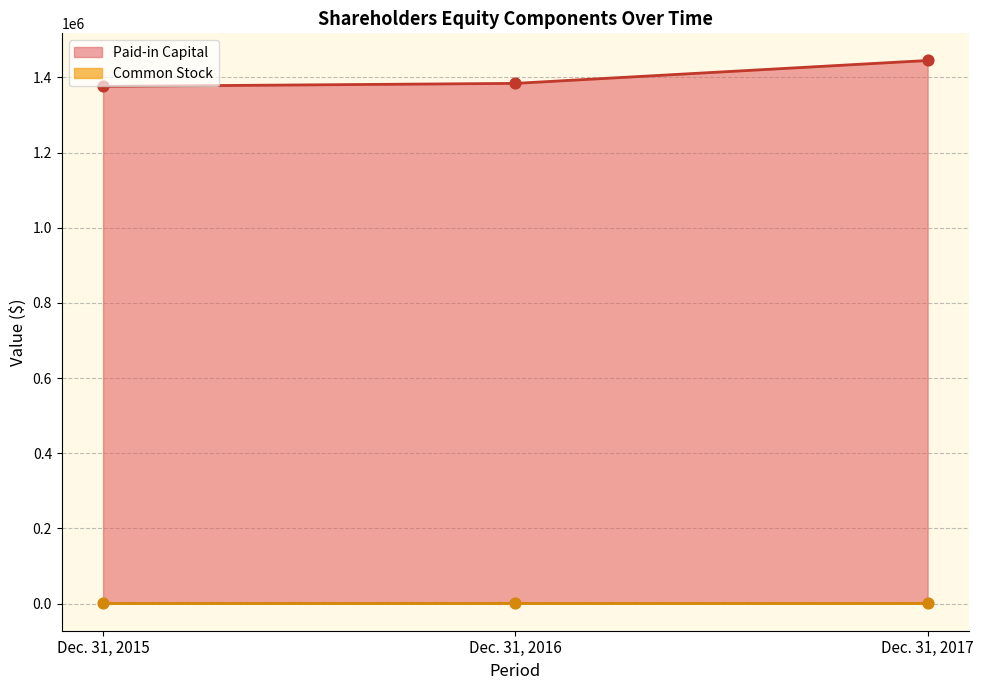

At how many categories does at least one series exceed 574421?

3